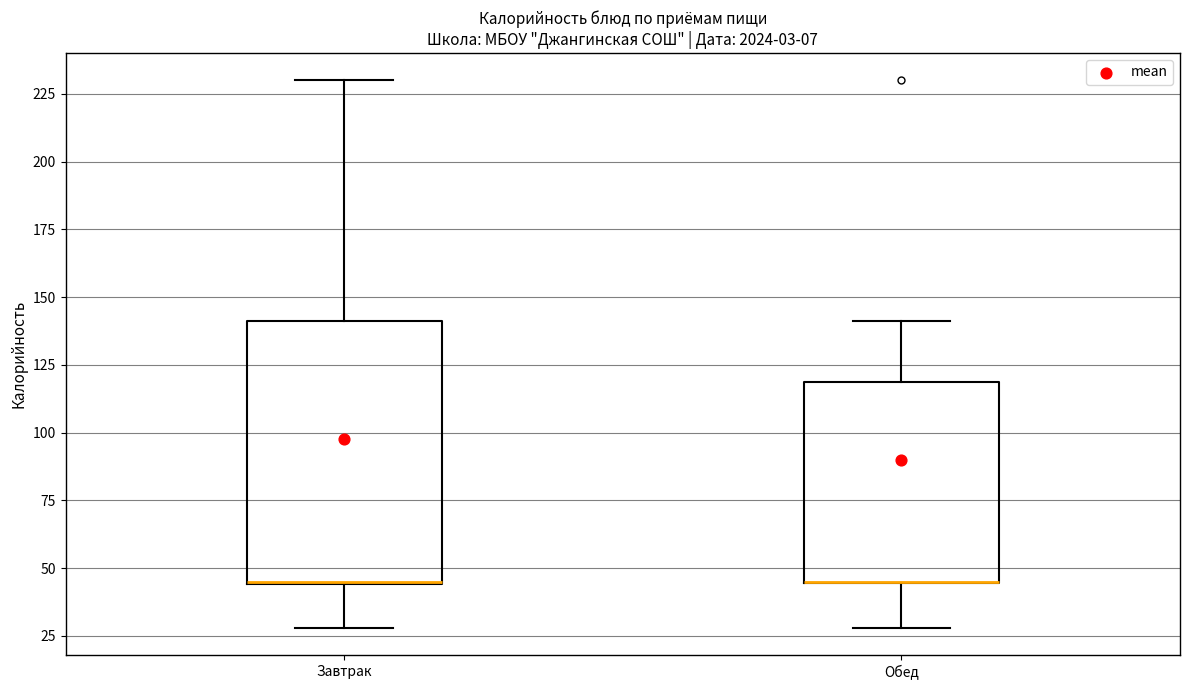

Where is the upper edge of the box for Завтрак on the y-axis? The values are not printed on the chart, so give them approximately, as read against the axis.

140